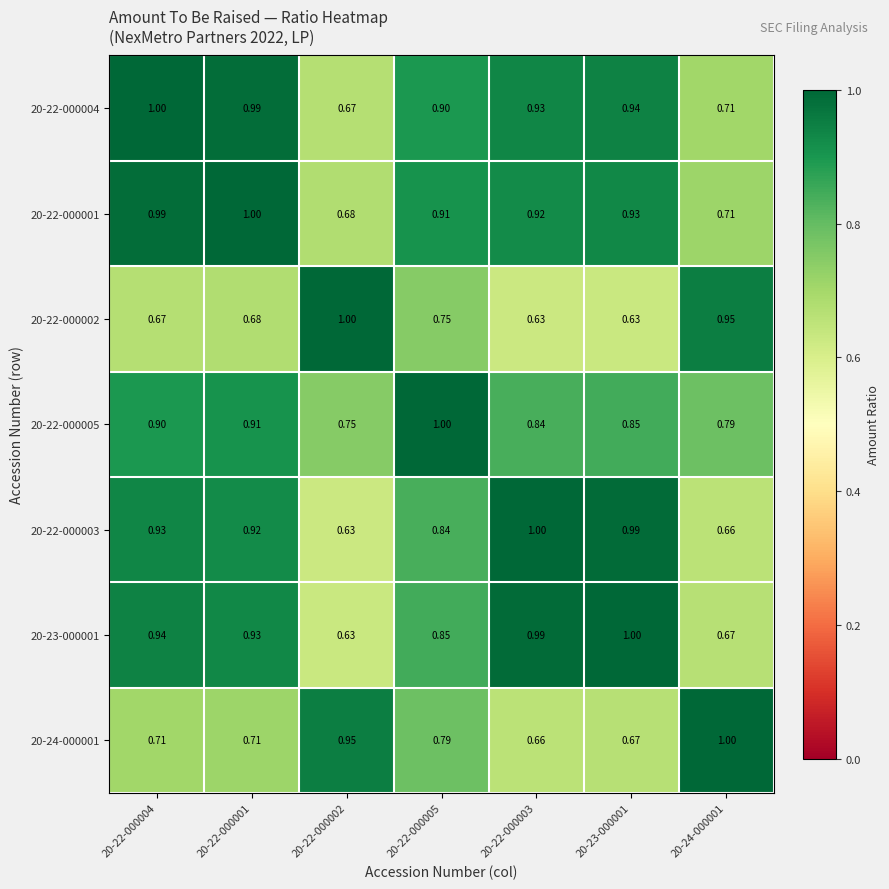

Is the value of 20-23-000001 at 20-22-000003 greater than the value of 20-22-000002 at 20-22-000005?

Yes